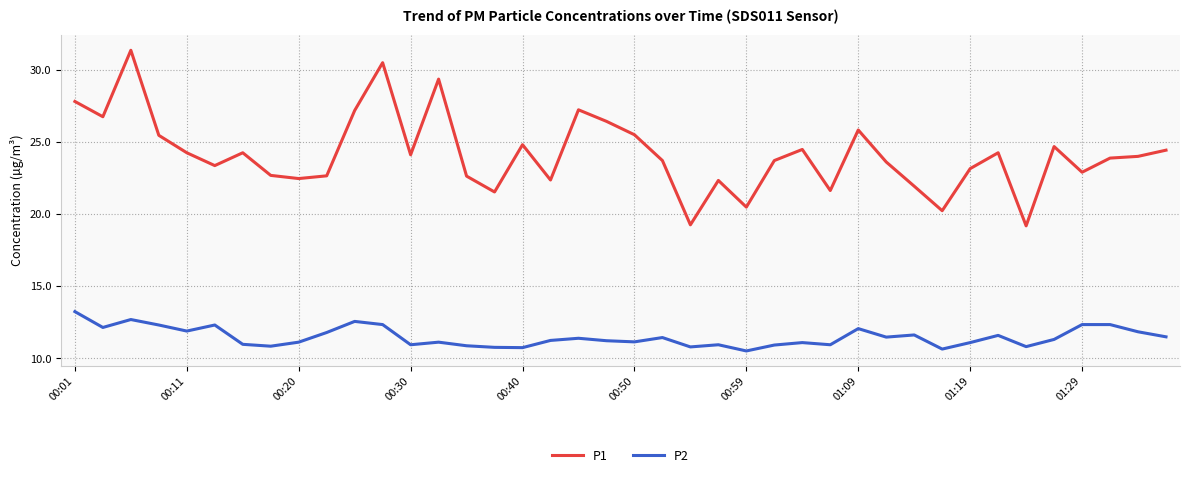

Does the chart display data point markers on the line(s)?

No